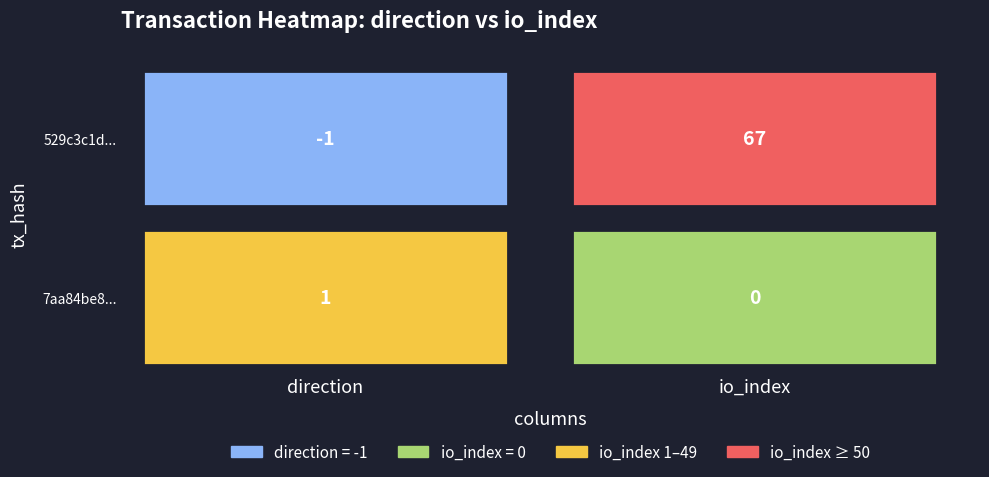

What is the total value across all series at 1?

67